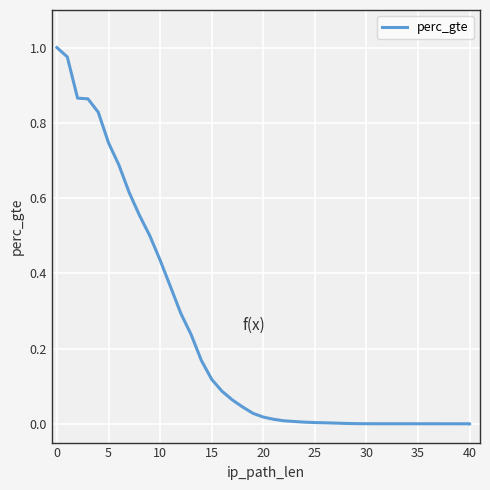

Is this an area chart (filled region under the line)?

No